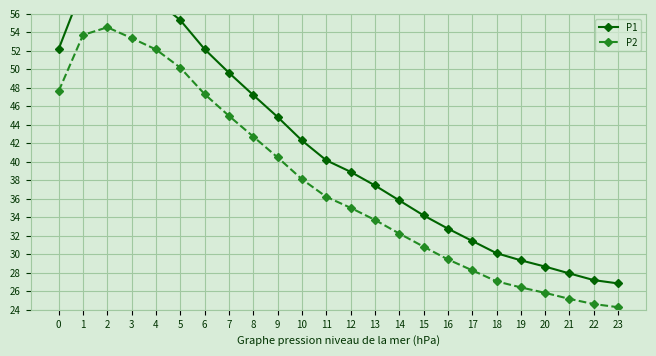

Where is the first local maximum for P2?

2